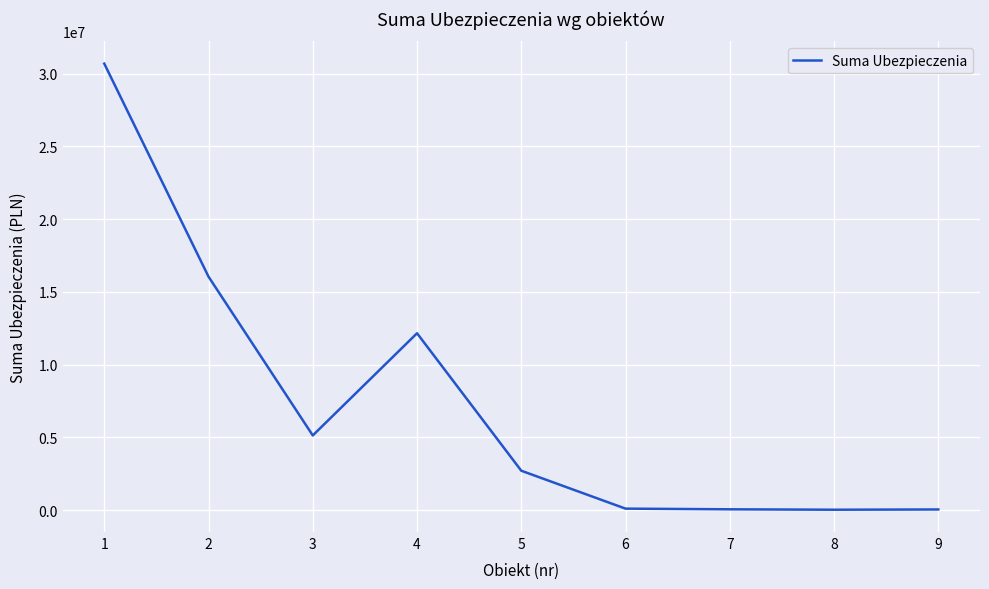

What is the difference between the values at 1 and 3?

25553909.9